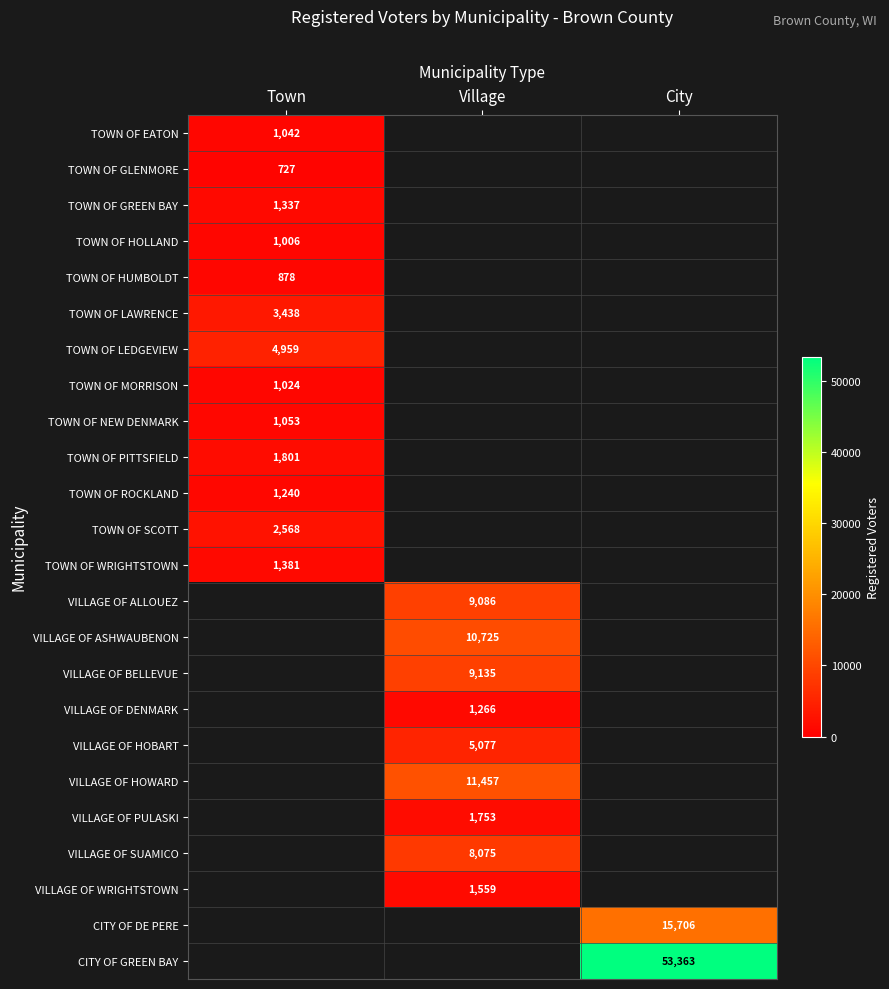

Is the value of CITY OF DE PERE at City greater than the value of VILLAGE OF ASHWAUBENON at Village?

Yes